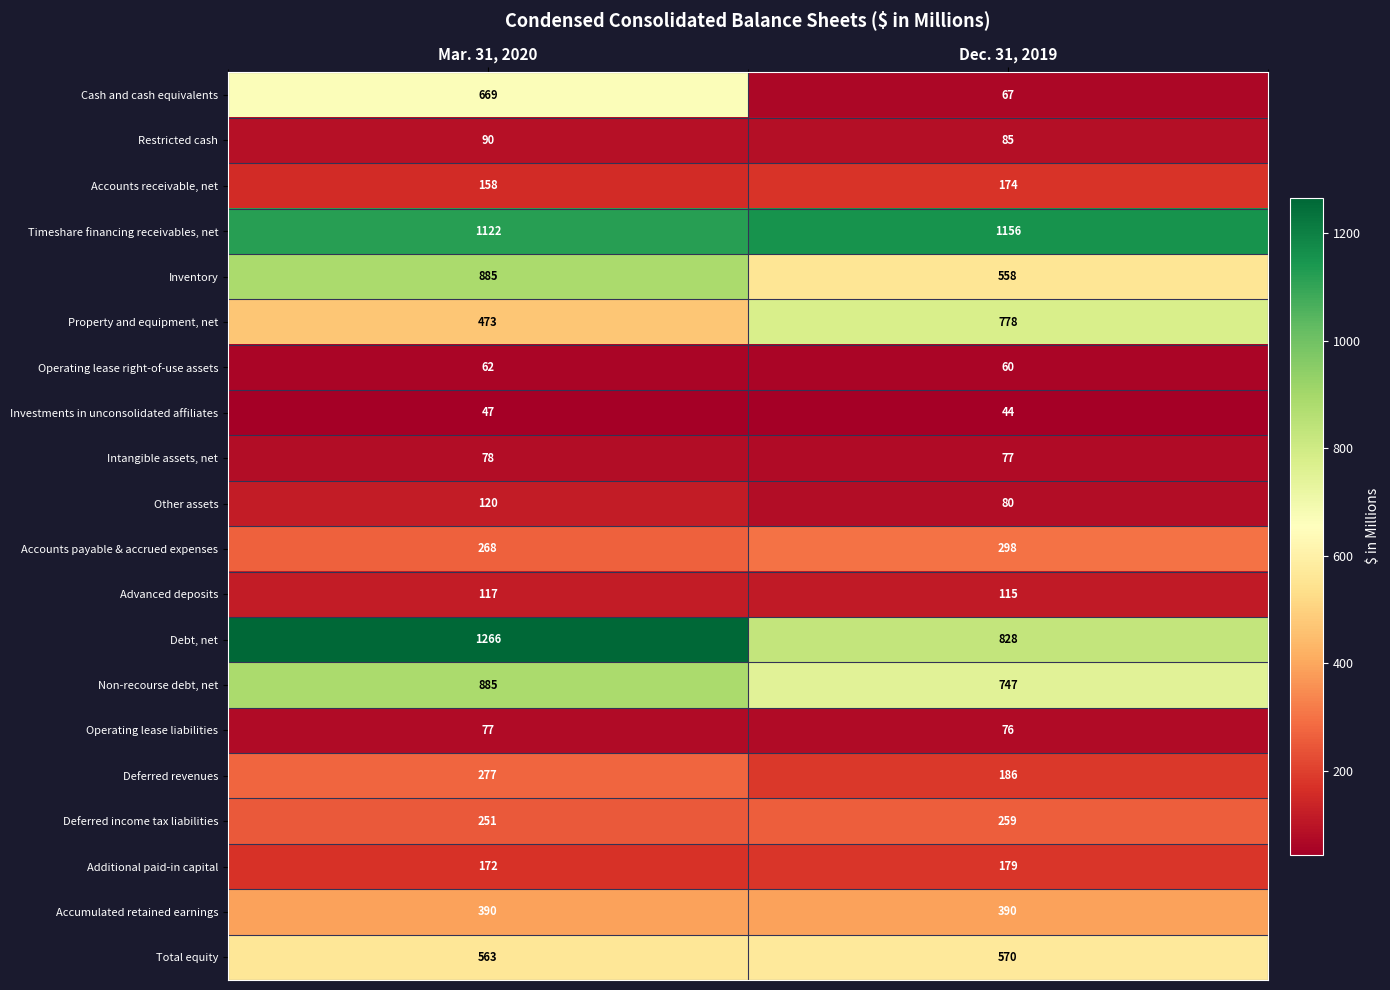

The Deferred revenues series shows 186 at Dec. 31, 2019. True or false?

True